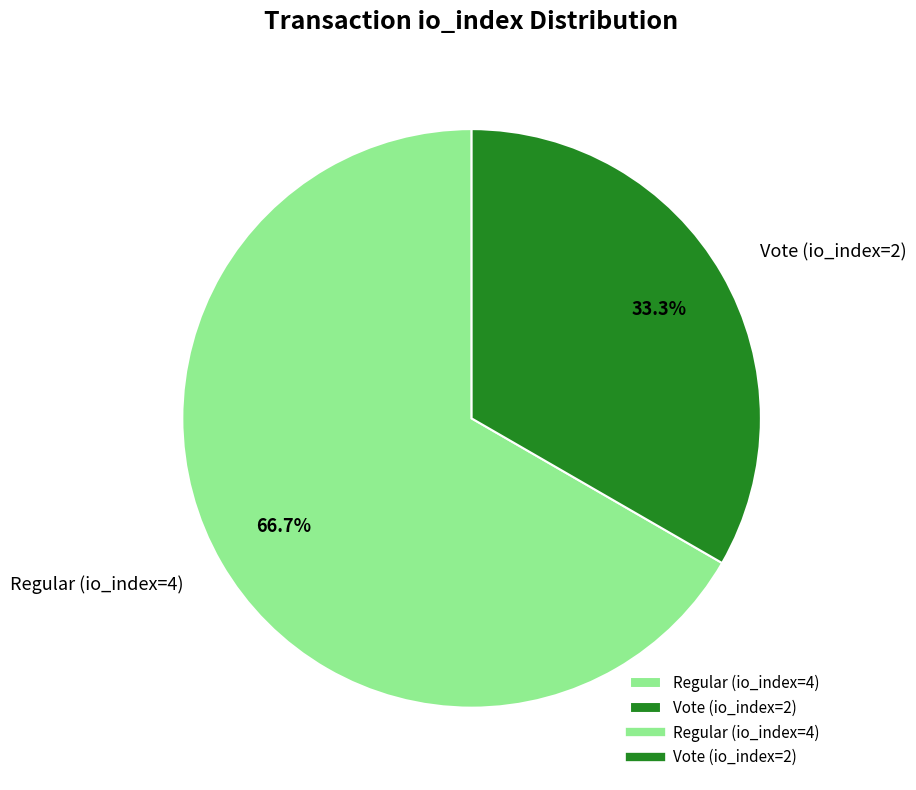

To the nearest percent, what portion does Regular (io_index=4) represent?

67%